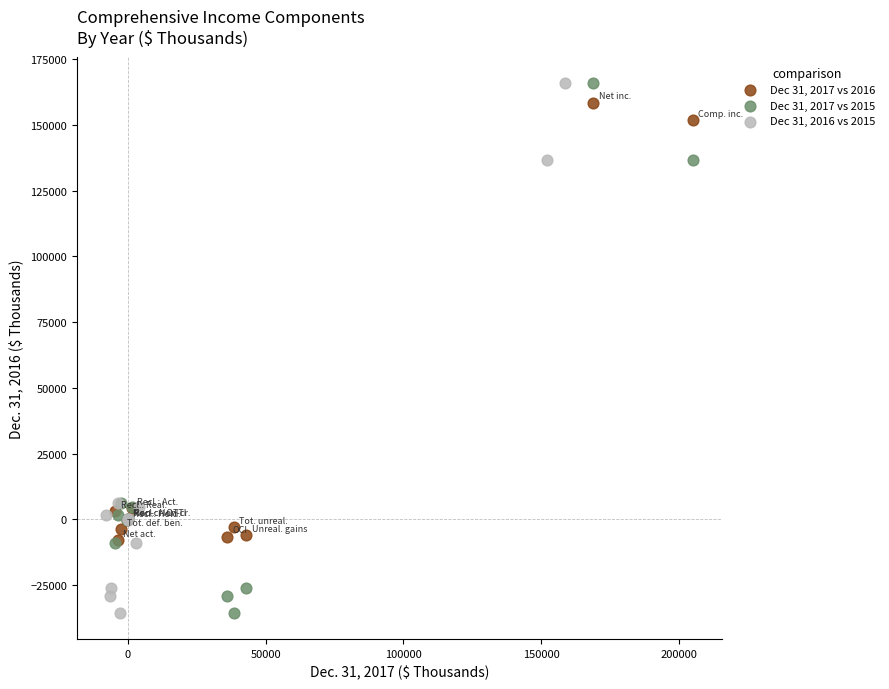

What are all the series names shown in the legend?

Dec 31, 2017 vs 2016, Dec 31, 2017 vs 2015, Dec 31, 2016 vs 2015